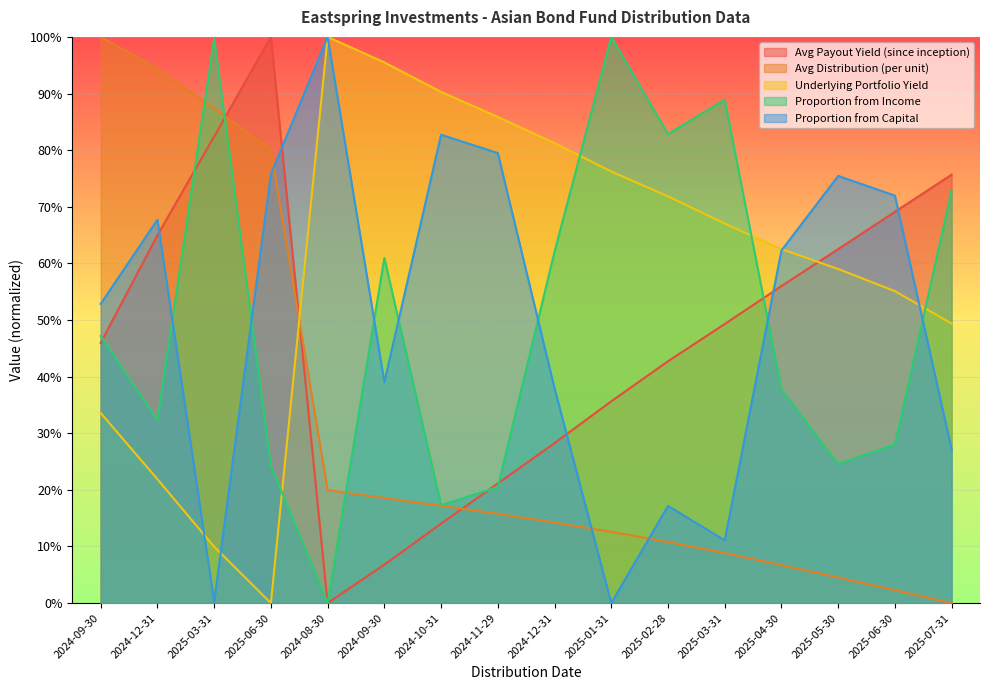

At which category is the sum across all series the highest?

2024-12-31